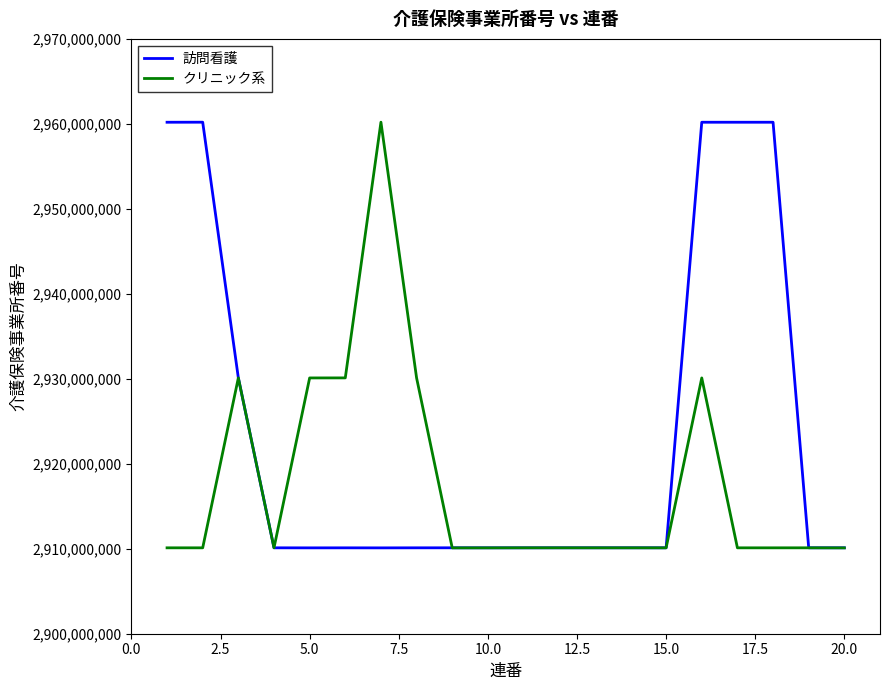

List the series in order of their overall mean, lowest first.

クリニック系, 訪問看護